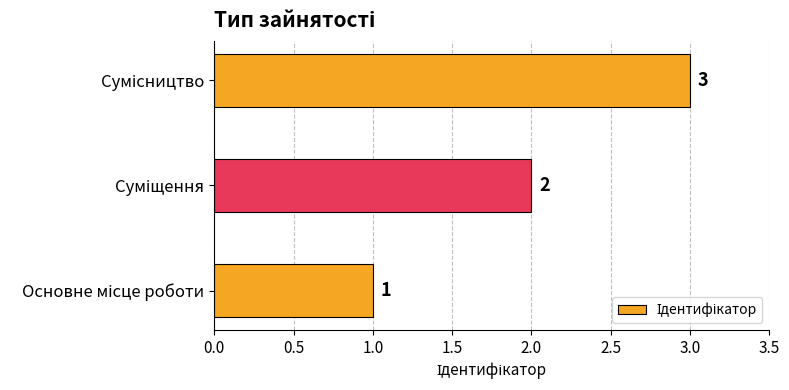

What is the difference between the maximum and minimum values?

2